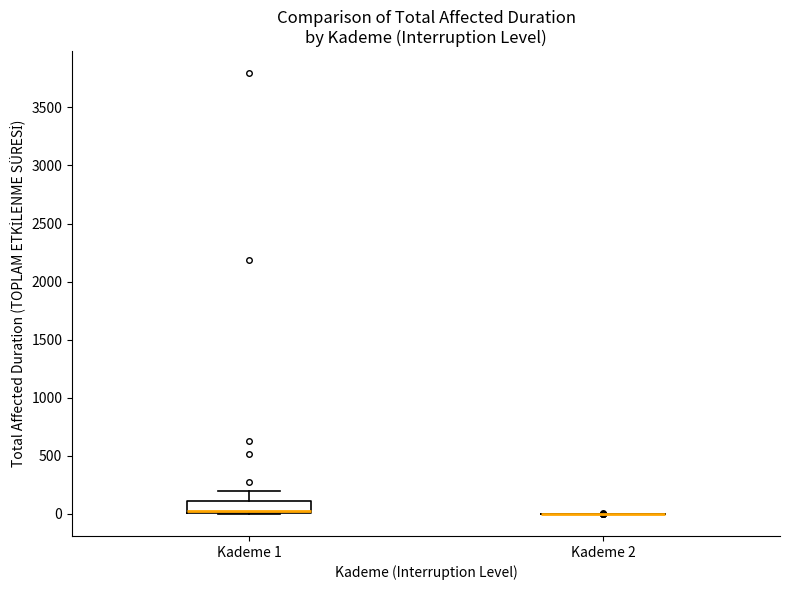

Reading left to right, read every box against the y-axis: the position of its median line, the range the box covers, and the ends of its whiskers. The values are not printed on the chart, so give them approximately, as read against the axis.

Kademe 1: median 50, box 0 to 100, whiskers 0 to 200
Kademe 2: box collapsed to a line at 0, whiskers 0 to 0